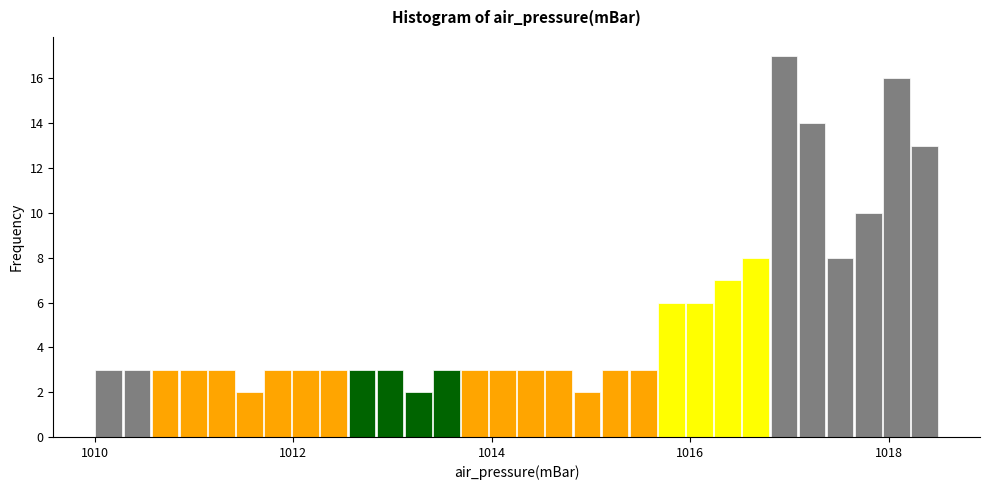

Read against the x-axis, roughly where is the centre of the tallest bar?

1017.0